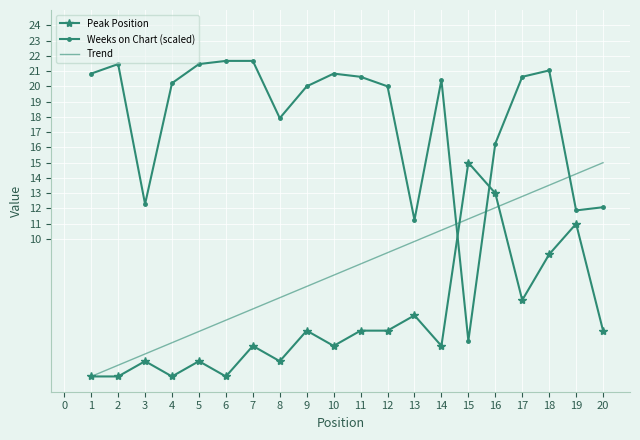

What is the spread (max minus min) of values at 14?

17.4